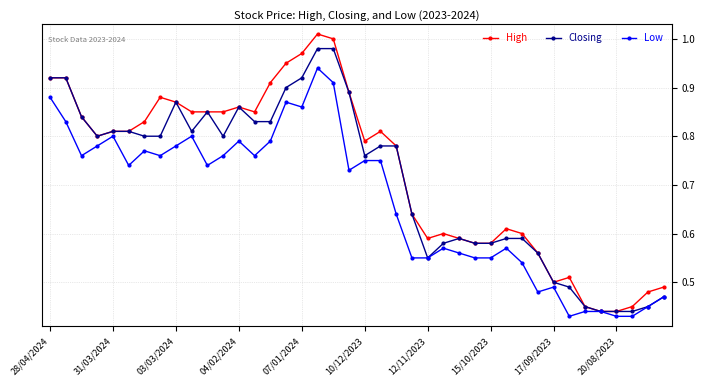

At how many categories does at least one series exceed 0?

40